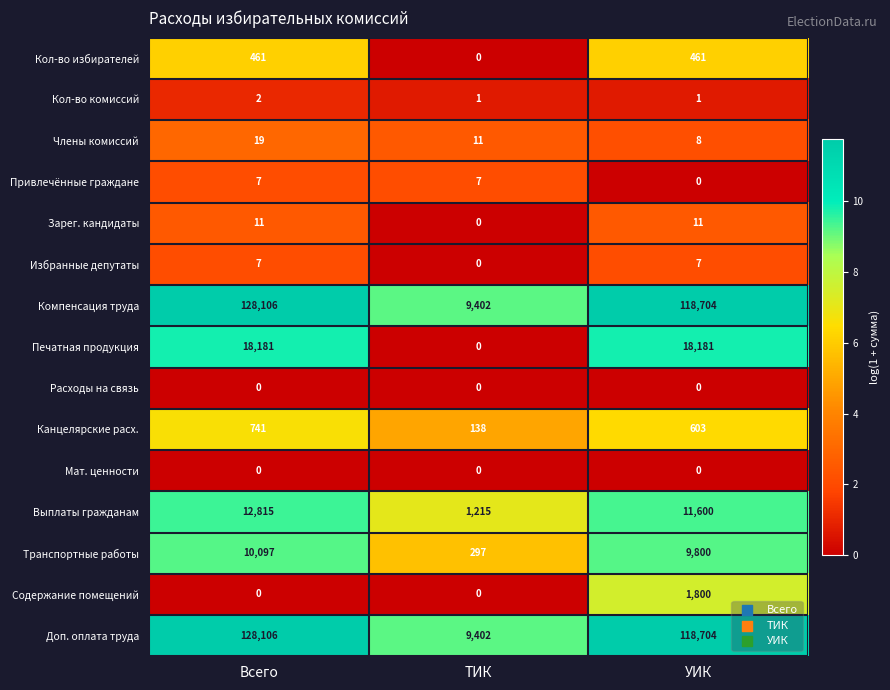

At which category is the sum across all series the highest?

Всего